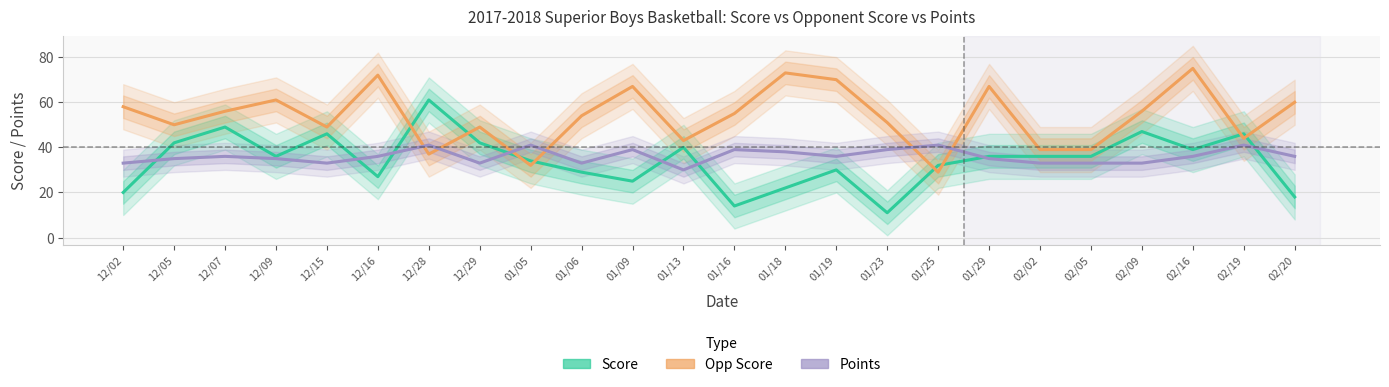

What is the value of the Opp Score point at the 4th from the left?

61